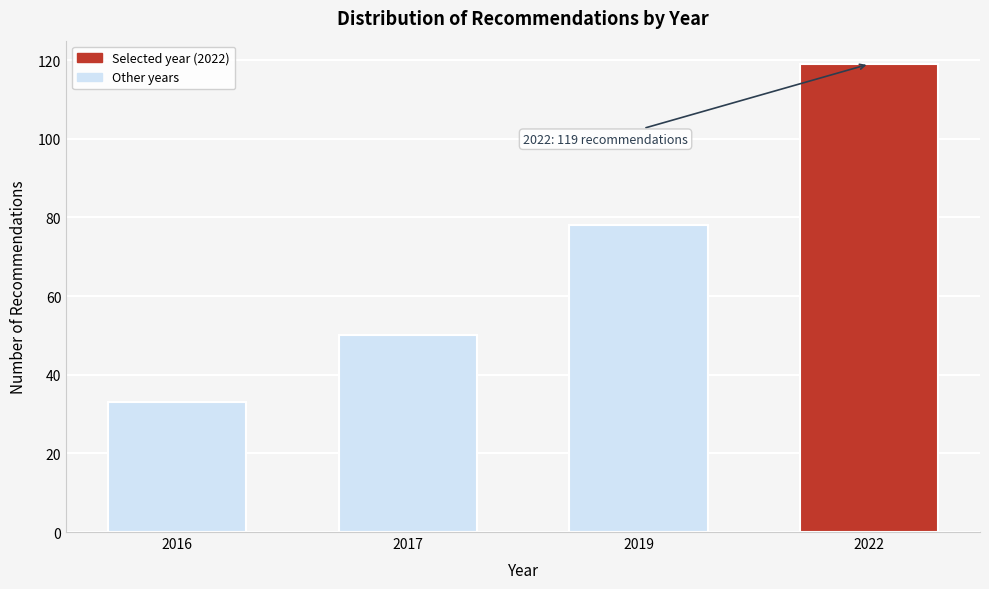

Reading left to right, what are all the values shown in this chart?

33	50	78	119